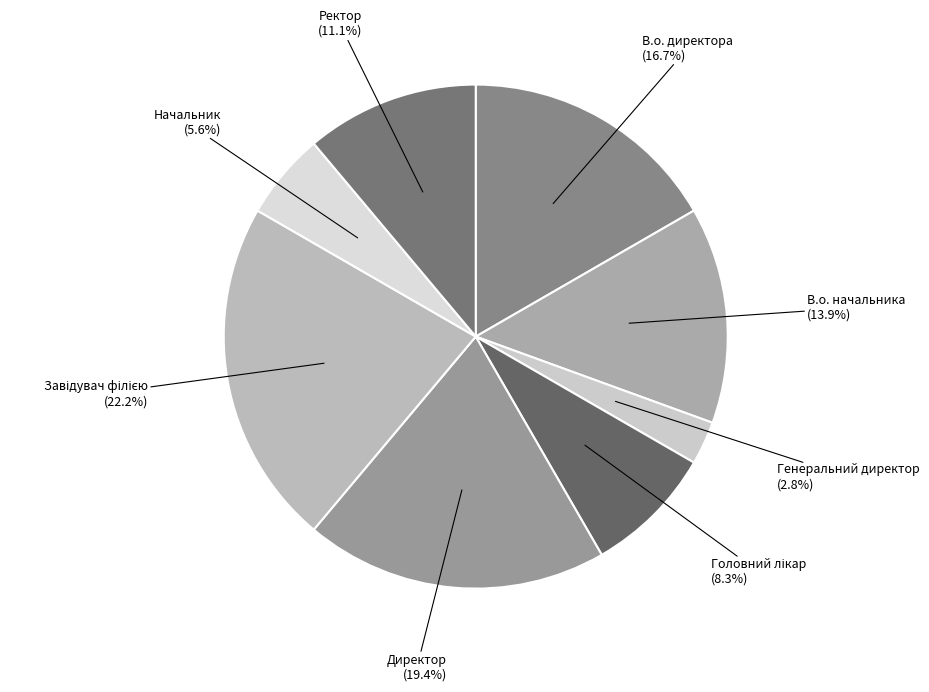

How many segments does this pie chart have?

8